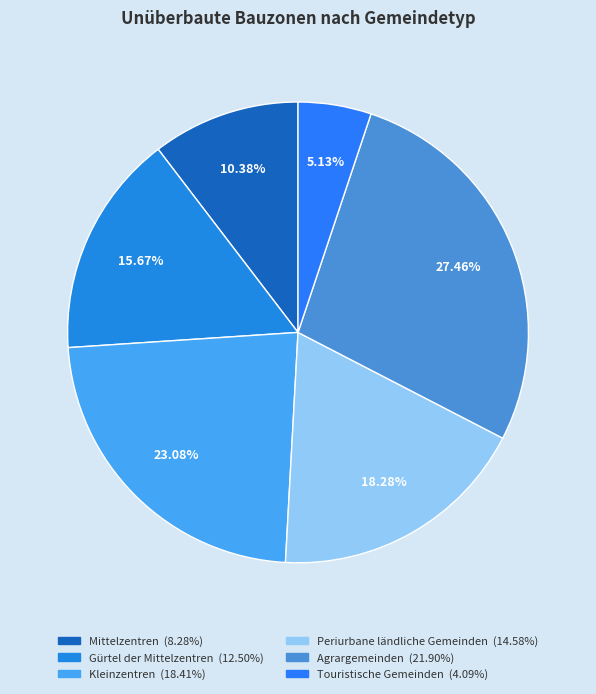

Rank the categories by value from highest to lowest.

Agrargemeinden, Kleinzentren, Periurbane ländliche Gemeinden, Gürtel der Mittelzentren, Mittelzentren, Touristische Gemeinden